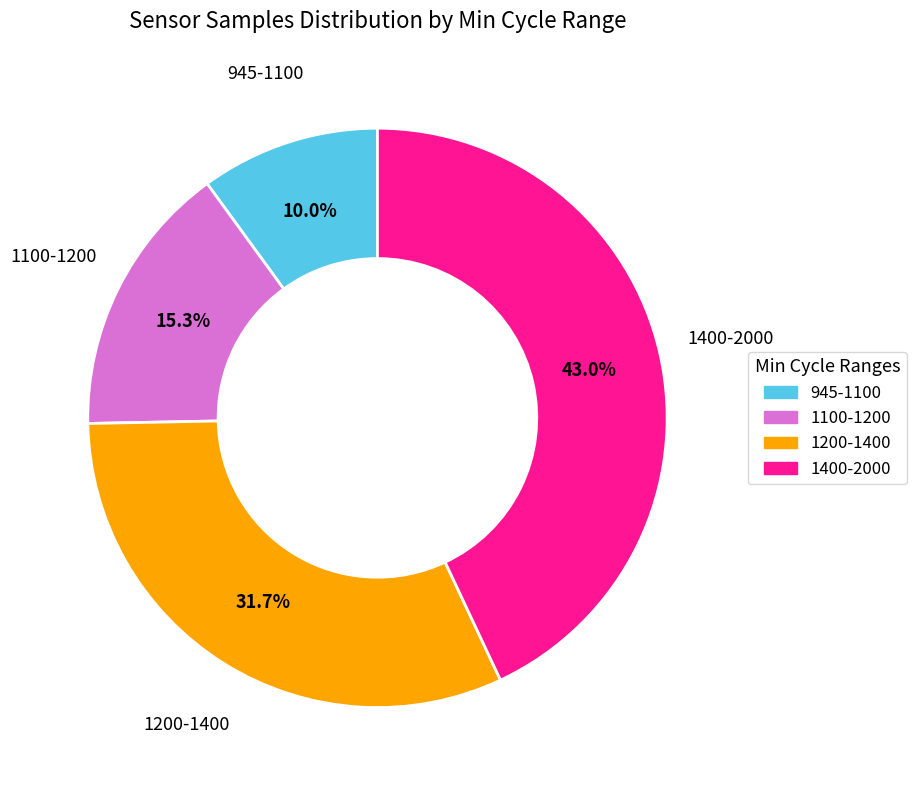

Does any single category account for the majority?

No